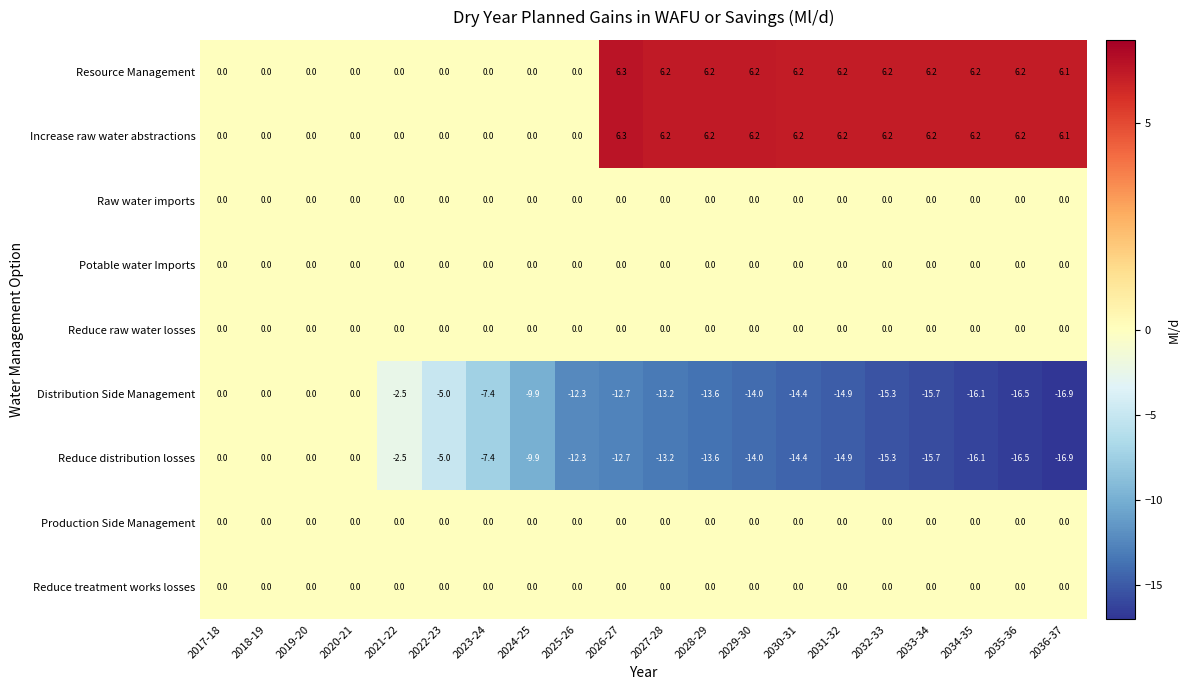

What is the sum of all Distribution Side Management values?

-200.4